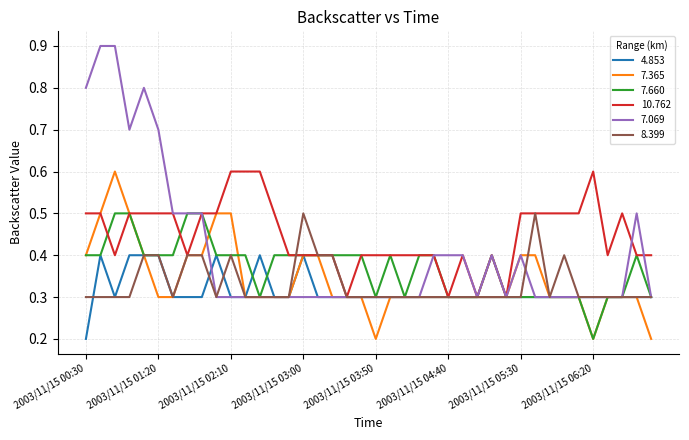

What is the maximum value shown in the chart?

0.9